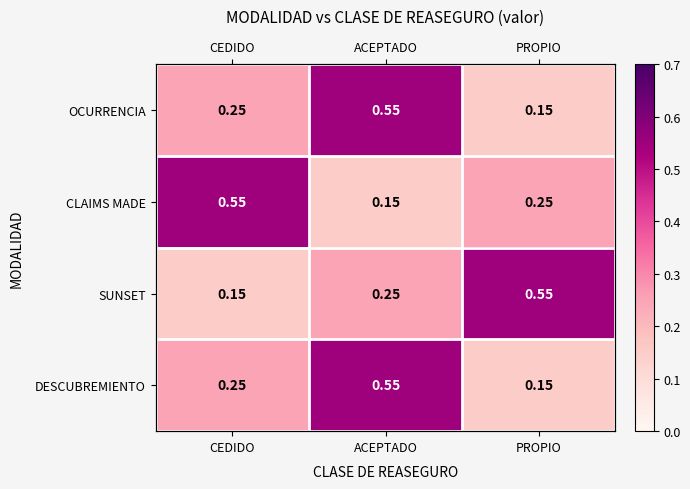

Rank the categories by CLAIMS MADE value from highest to lowest.

CEDIDO, PROPIO, ACEPTADO